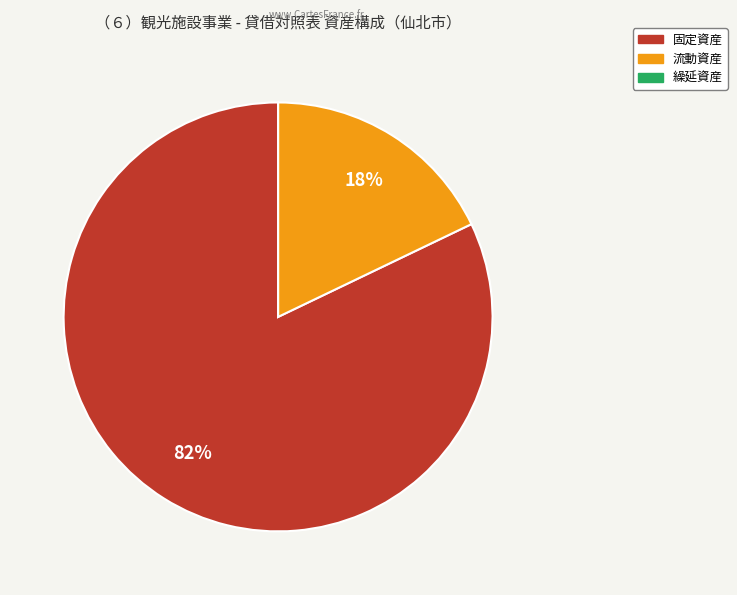

To the nearest percent, what is the difference between the largest and smallest slice percentages?

82%